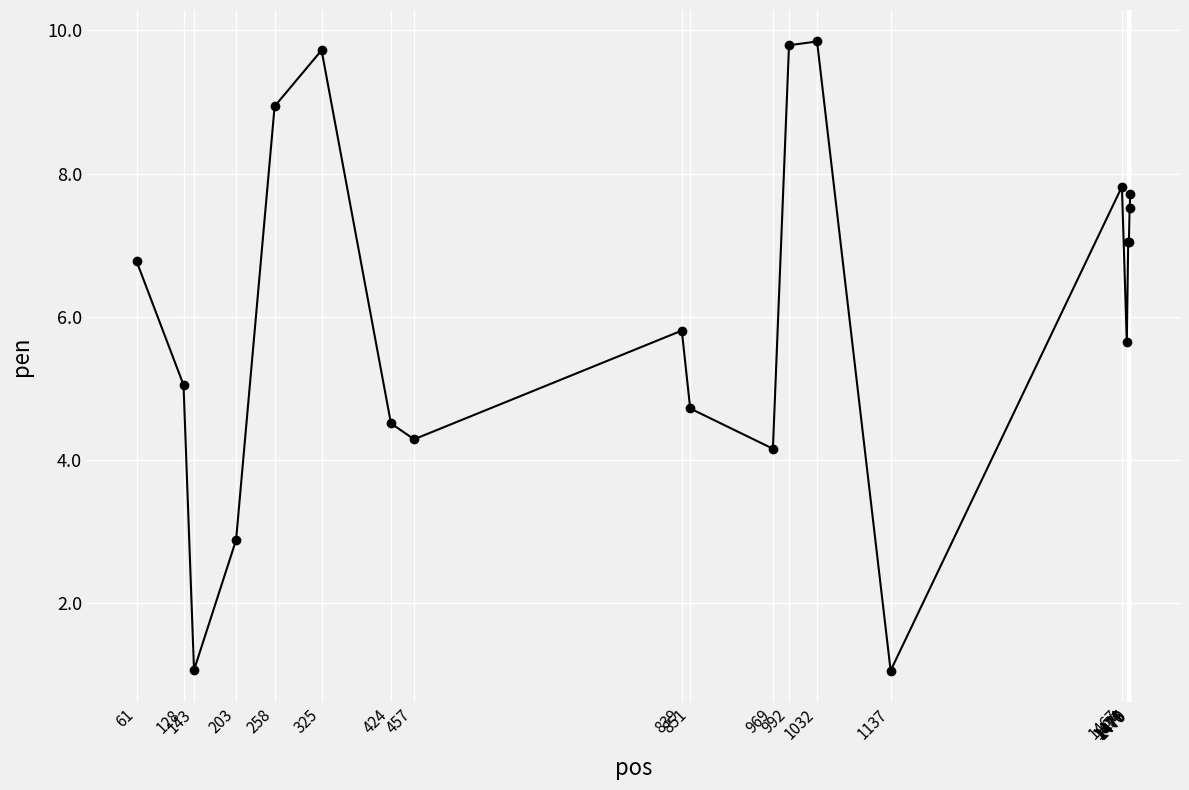

What is the approximate value at 1479?

7.7